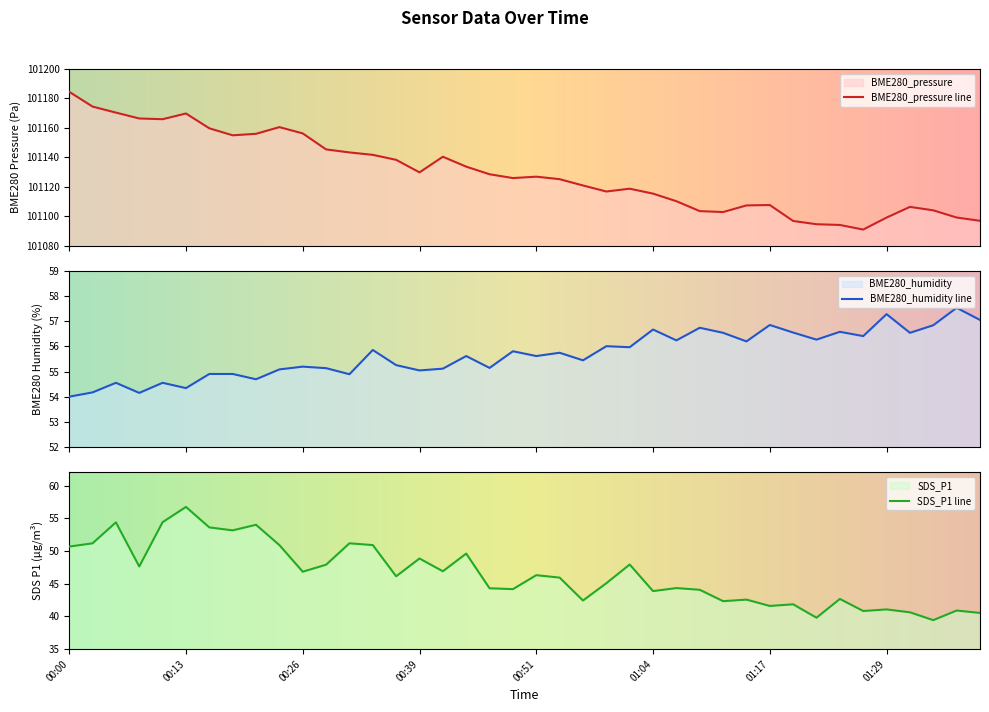

What is the difference between the maximum and minimum values in the SDS_P1 series?

17.3